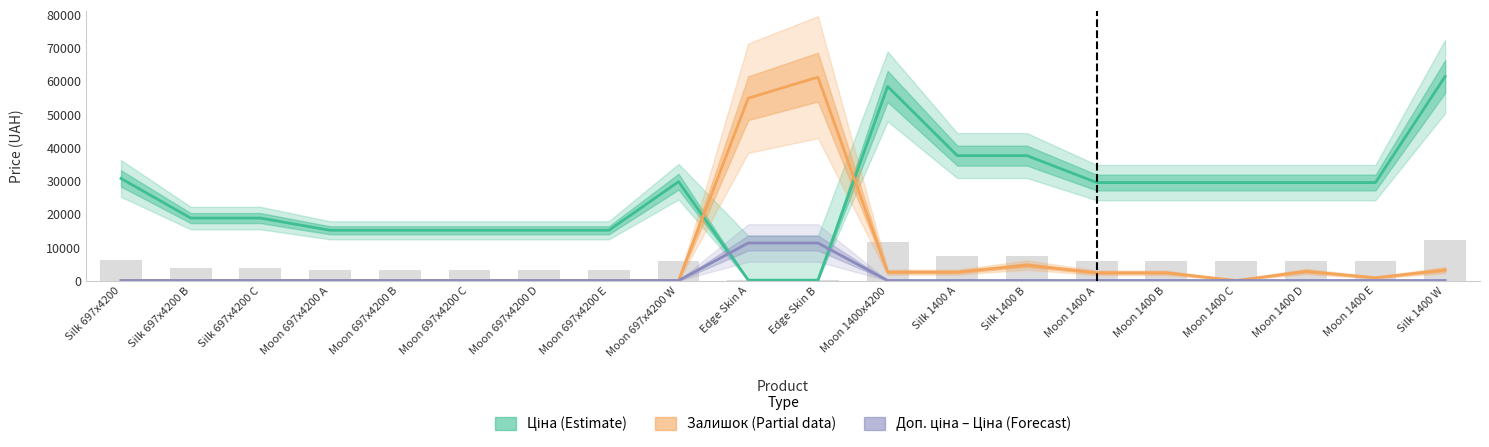

What is the sum of all Залишок (Partial) values?

137224.3